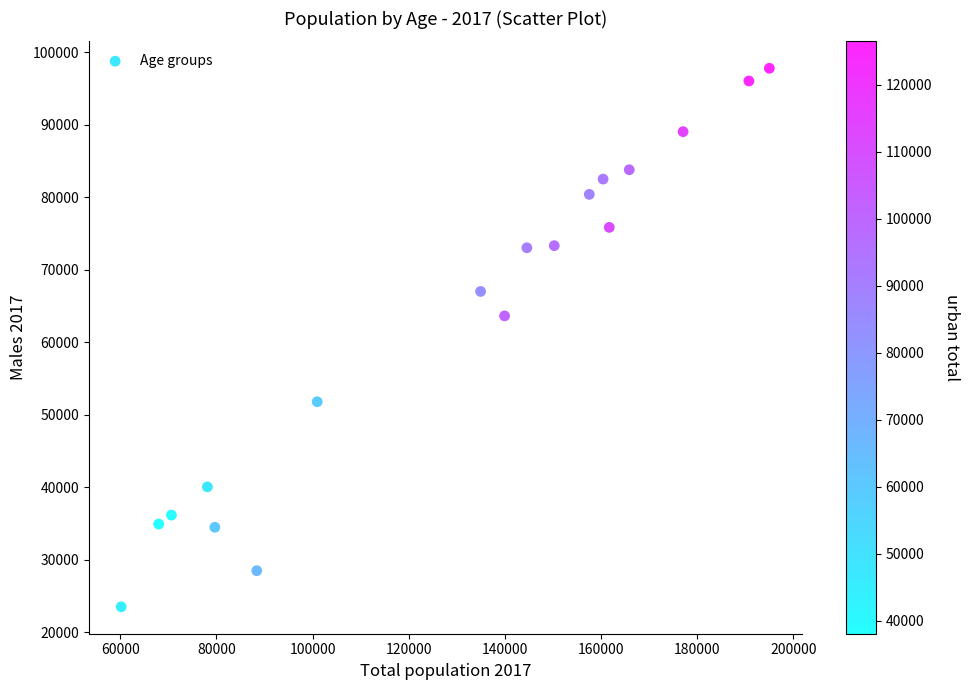

What Y value in the scatter plot is closest to 60655?

63645